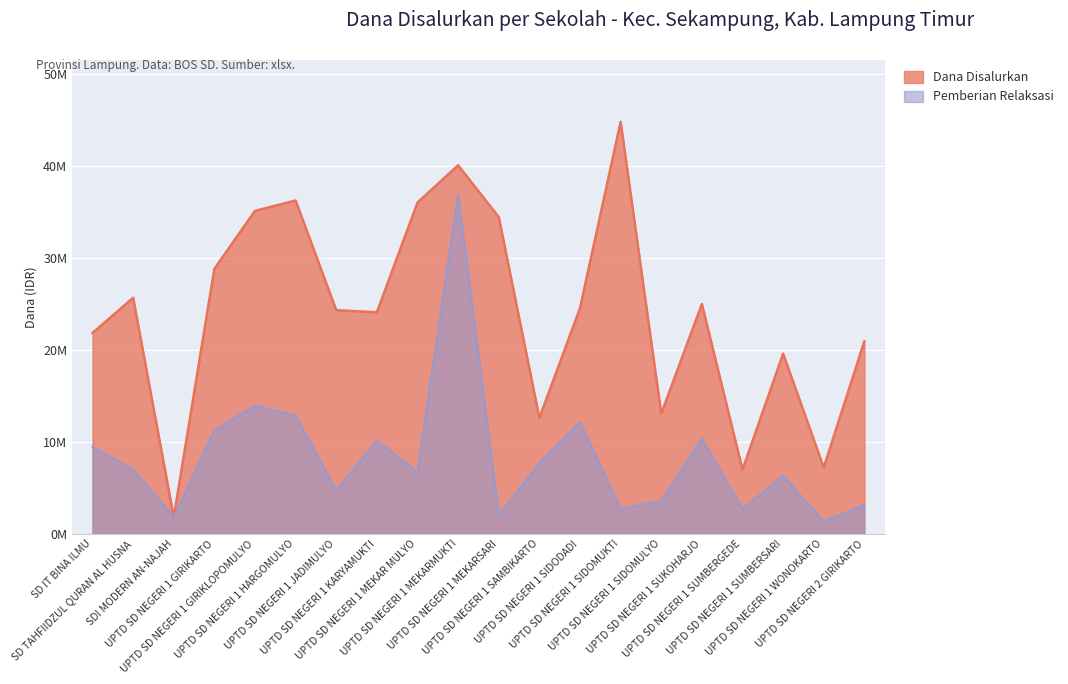

What position from the right is SDI MODERN AN-NAJAH?

18